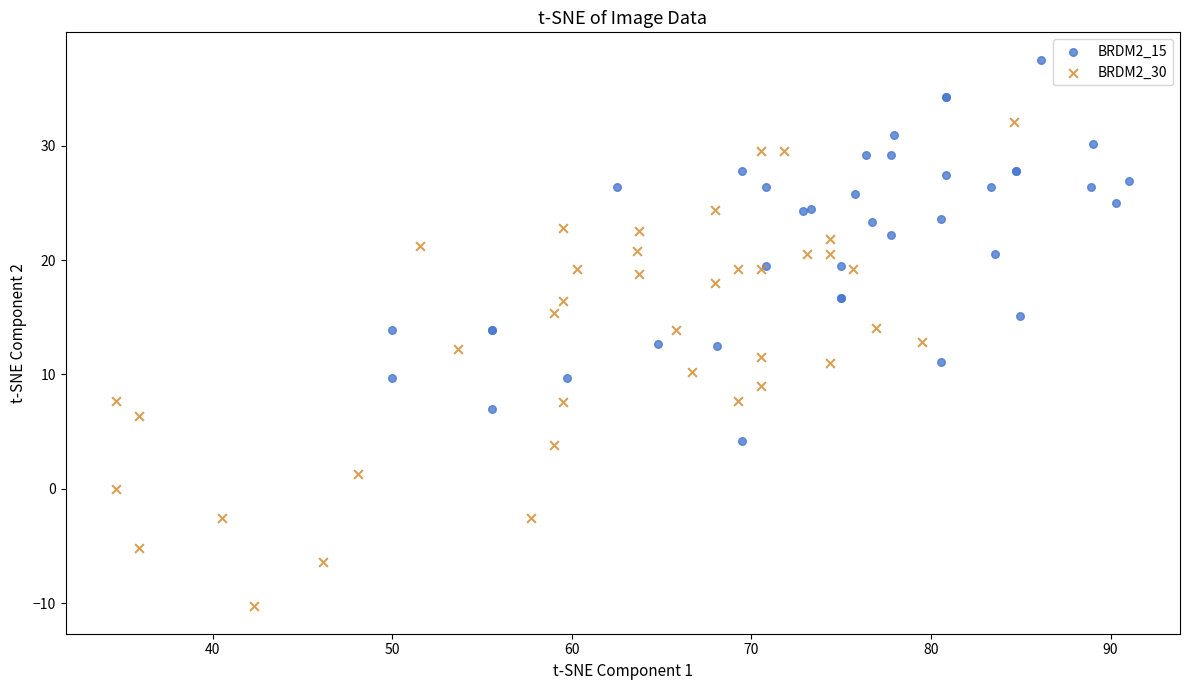

What are all the series names shown in the legend?

BRDM2_15, BRDM2_30